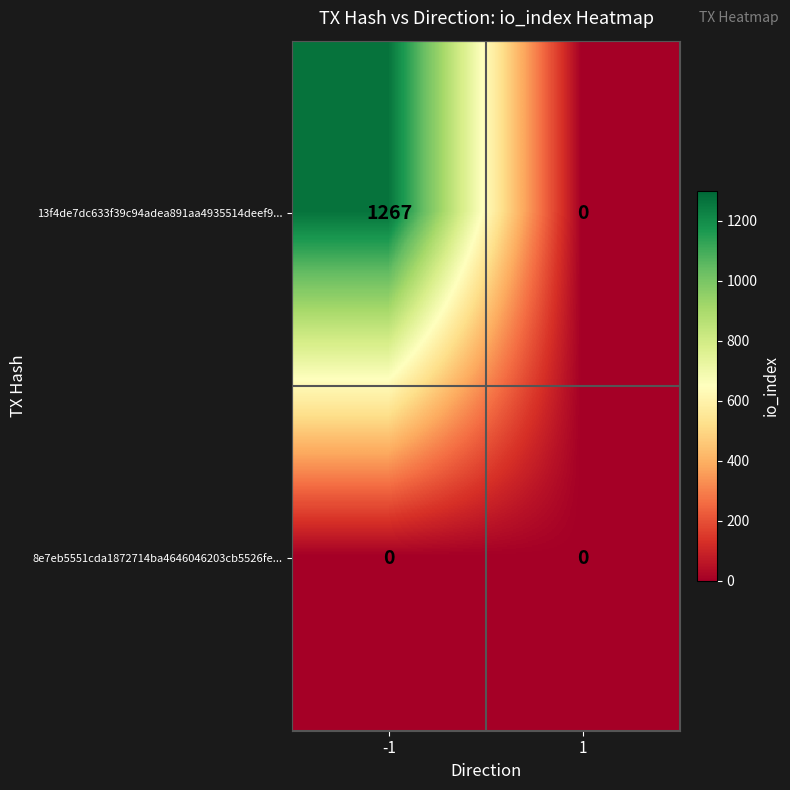

Reading left to right, what are all the values shown in this chart?

13f4de7dc633f39c94adea891aa4935514deef9...: -1=1267	1=0
8e7eb5551cda1872714ba4646046203cb5526fe...: -1=0	1=0